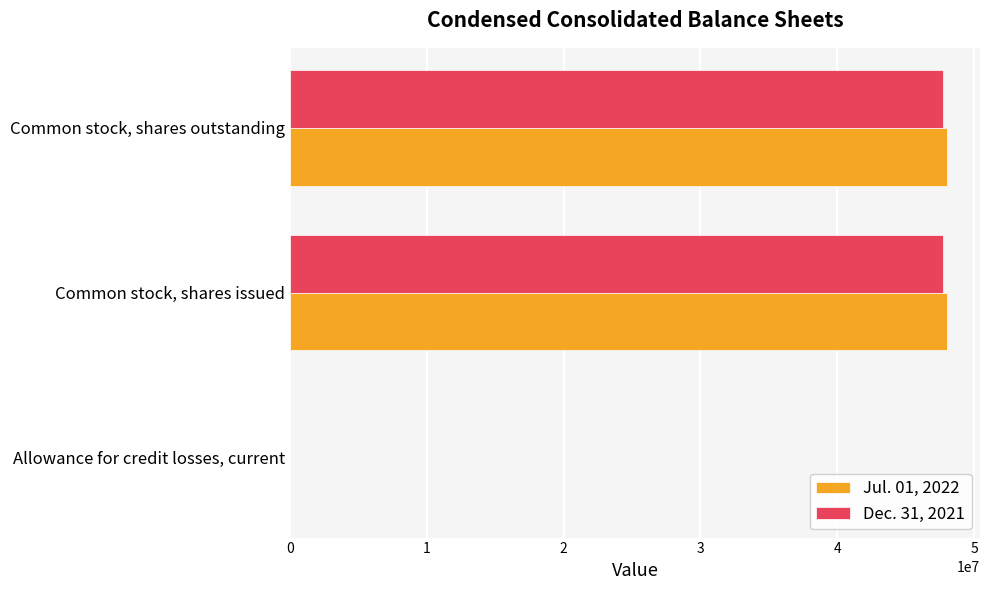

Is the value of Jul. 01, 2022 at Common stock, shares outstanding greater than the value of Dec. 31, 2021 at Allowance for credit losses, current?

Yes